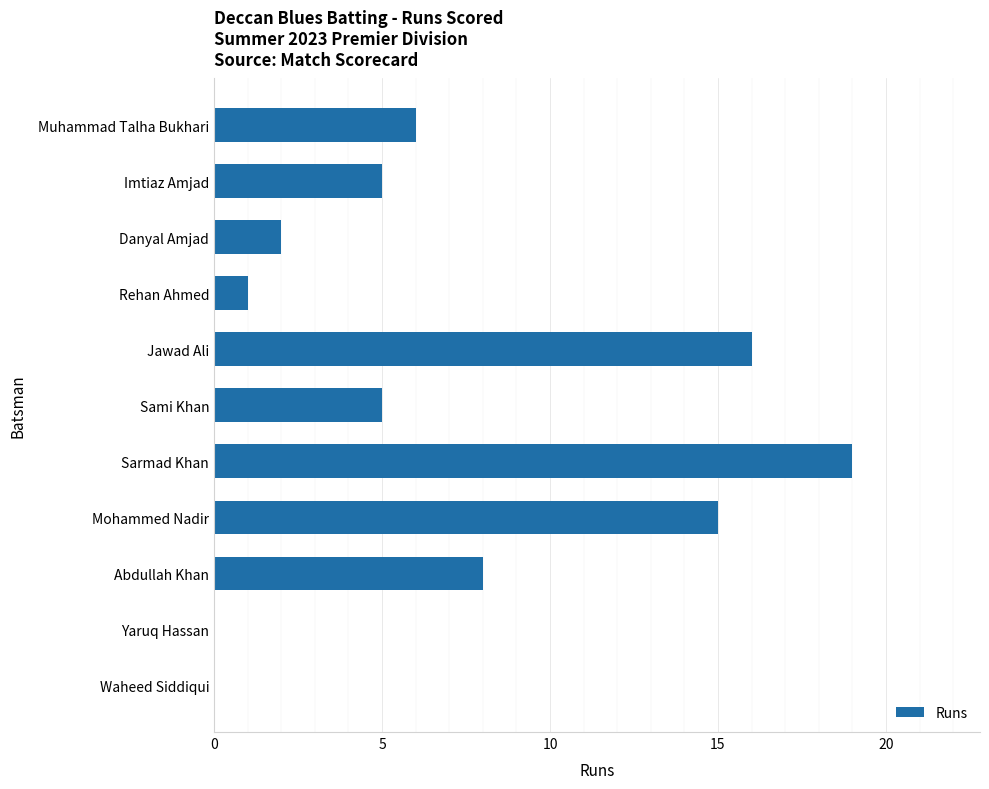

What is the greatest value displayed?

19